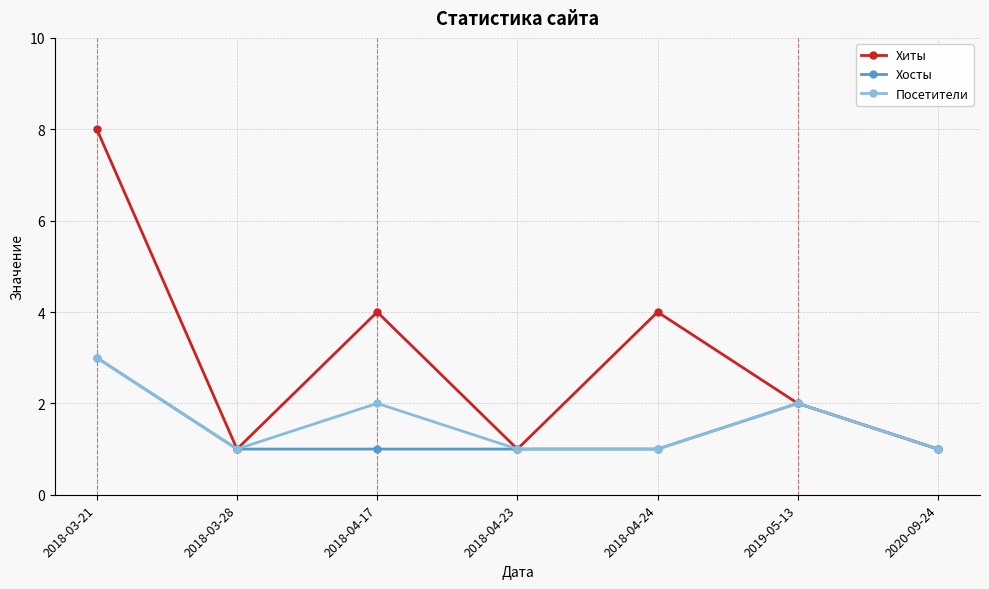

What is the sum of the Посетители values at 2018-03-21 and 2018-04-23?

4